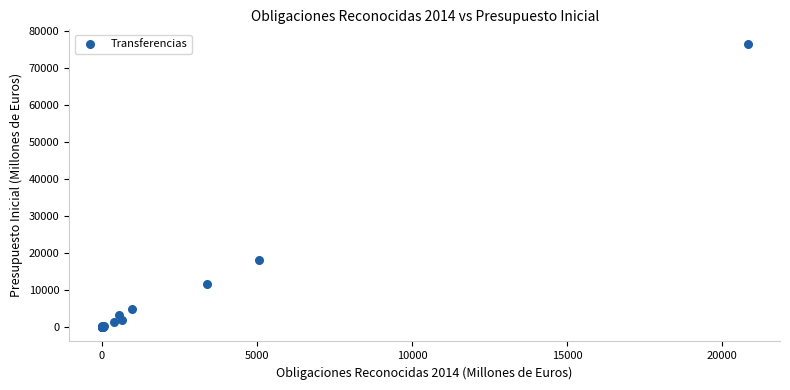

What Y value in the scatter plot is closest to 38290?

18067.7